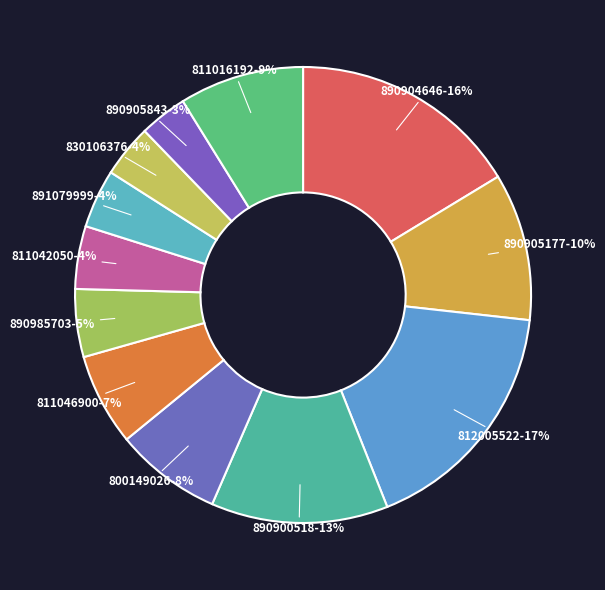

Which category has the biggest portion of the pie?

812005522